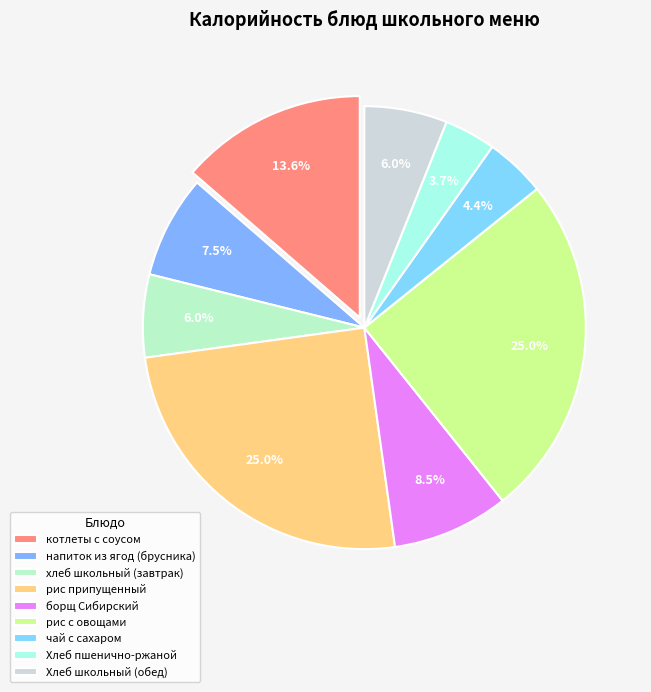

What percentage is the чай с сахаром slice, to the nearest percent?

4%